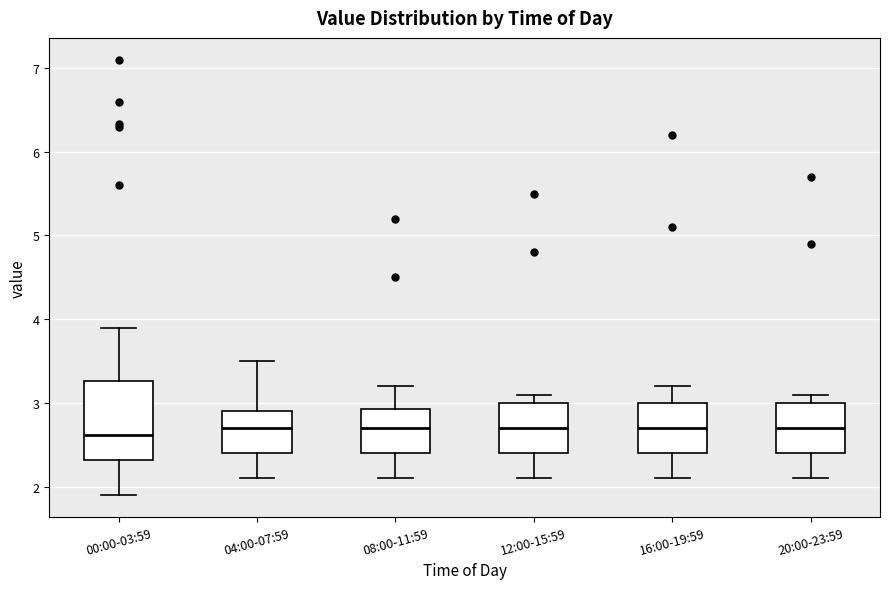

Where is the lower edge of the box for 20:00-23:59 on the y-axis? The values are not printed on the chart, so give them approximately, as read against the axis.

2.4